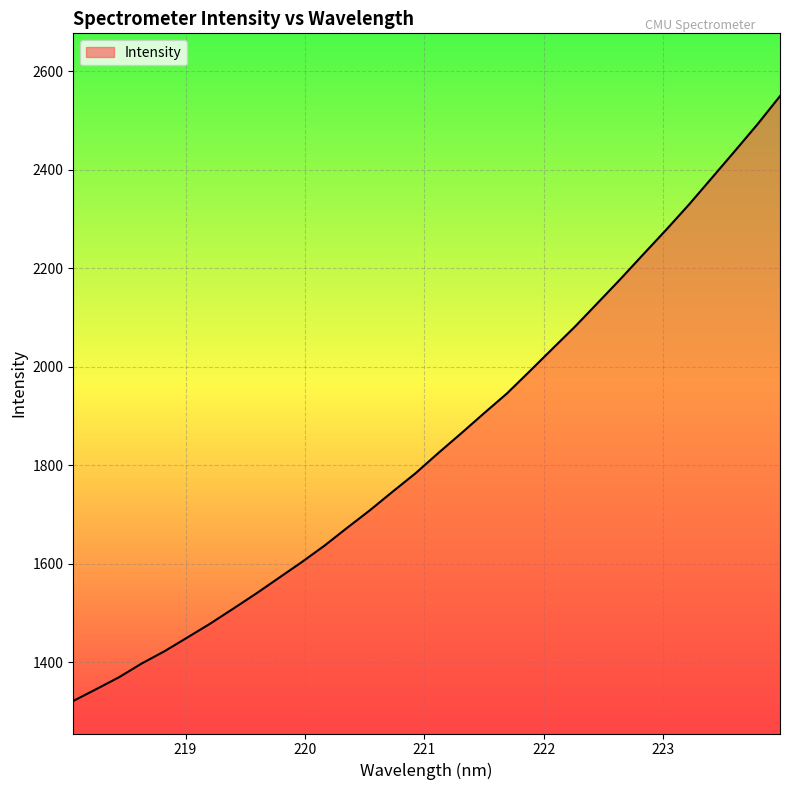

List the labels in order of value, smallest first.

218.0596, 218.2508, 218.442, 218.6332, 218.8244, 219.0156, 219.2067, 219.3979, 219.589, 219.7801, 219.9712, 220.1623, 220.3533, 220.5444, 220.7354, 220.9264, 221.1174, 221.3083, 221.4993, 221.6902, 221.8812, 222.0721, 222.263, 222.4538, 222.6447, 222.8355, 223.0264, 223.2172, 223.408, 223.5987, 223.7895, 223.9802